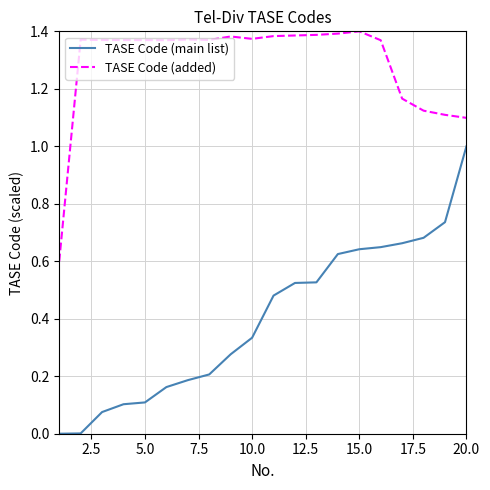

List the series in order of their peak value, lowest first.

TASE Code (main list), TASE Code (added)